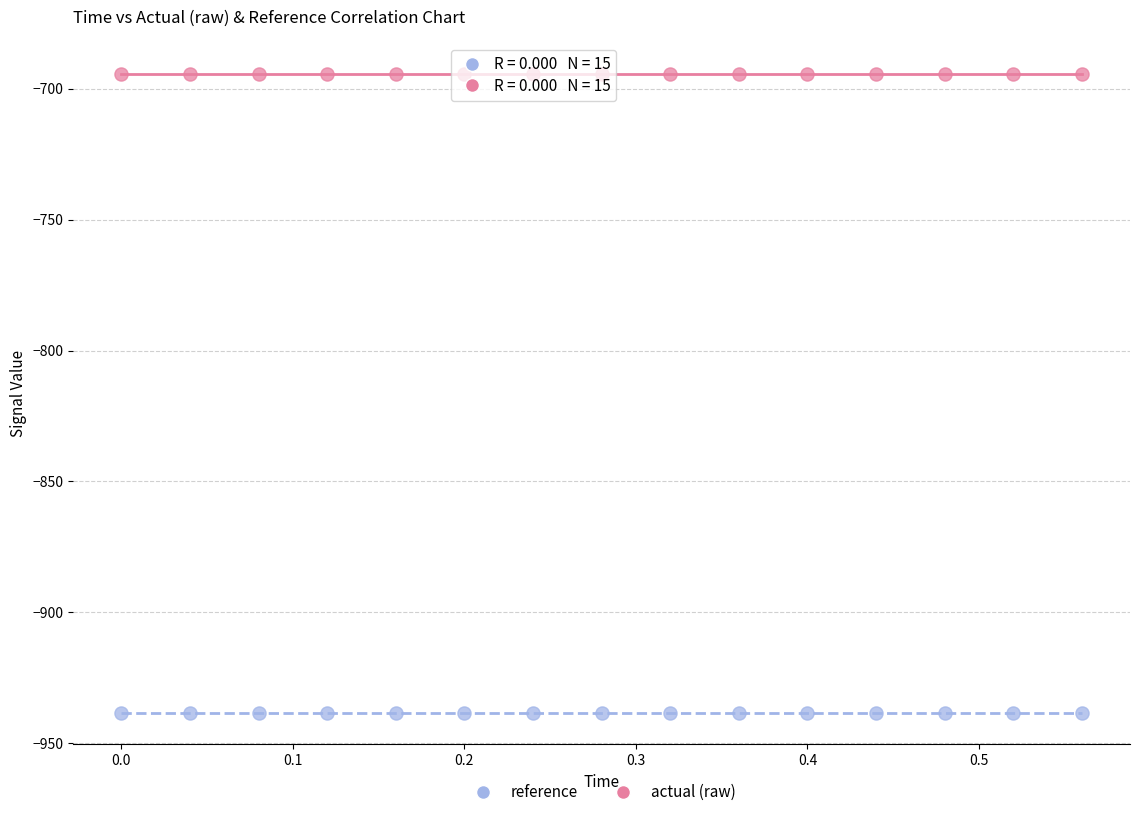

Which series contains the lowest Y value?

reference